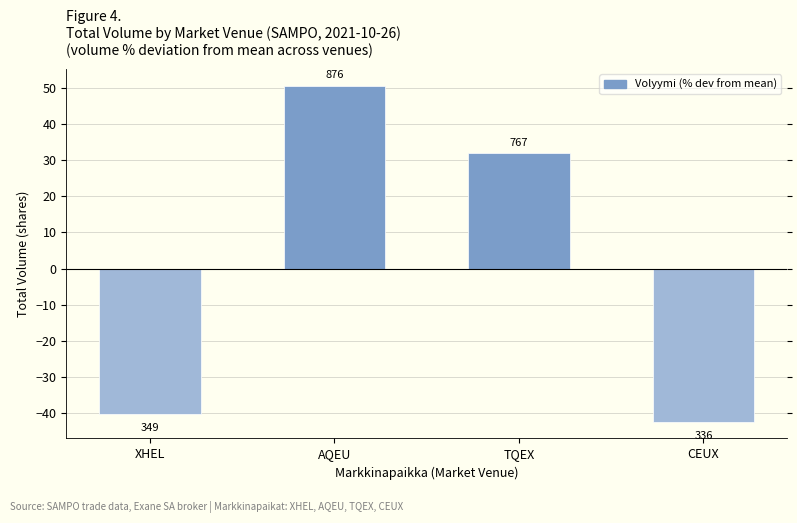

Reading left to right, extract all data points from this chart.

-40.0	50.5	31.8	-42.3